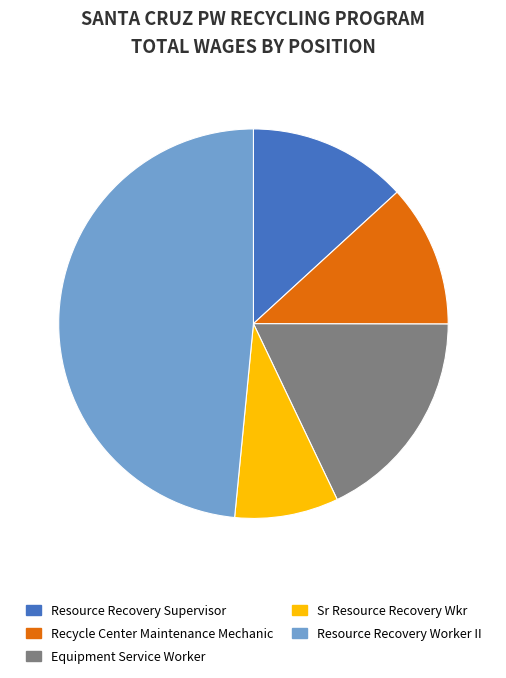

Count the number of slices in the pie.

5